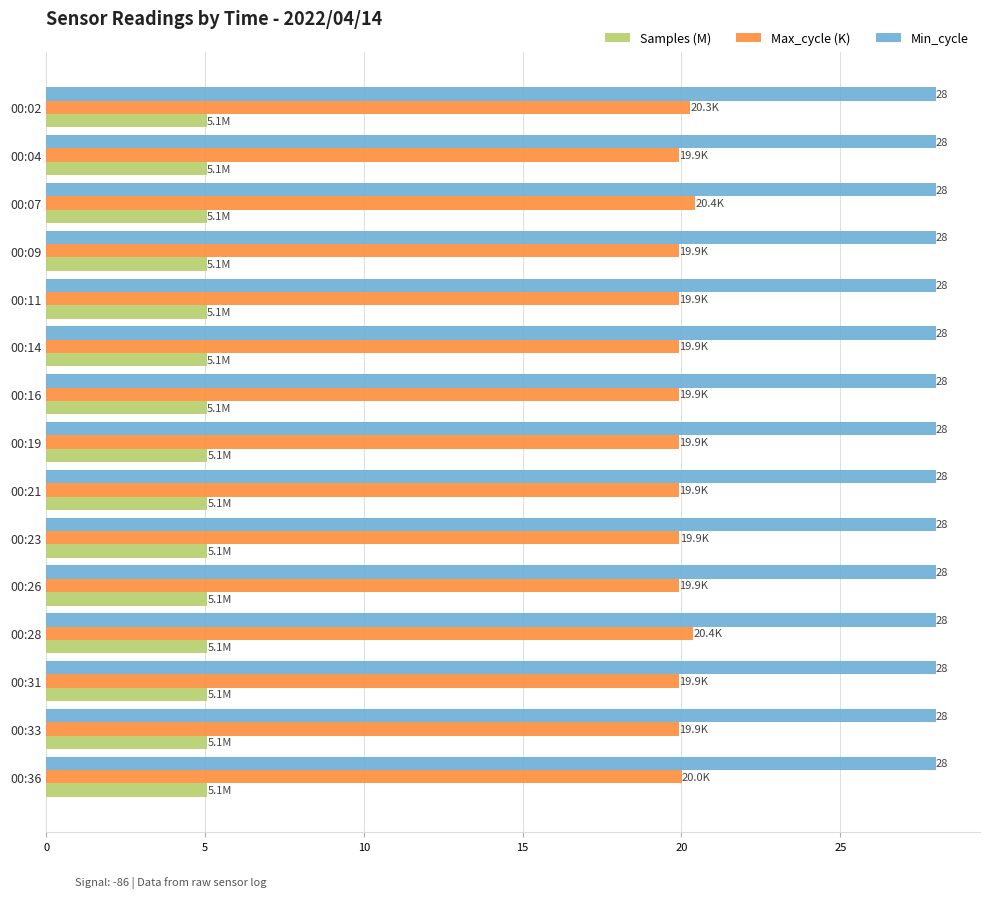

How many series are shown in this chart?

3